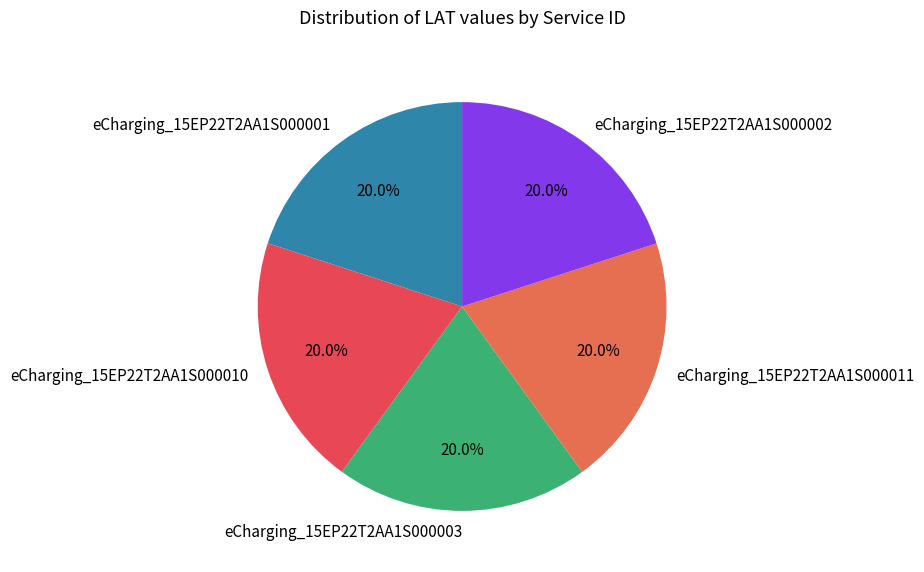

How many segments does this pie chart have?

5